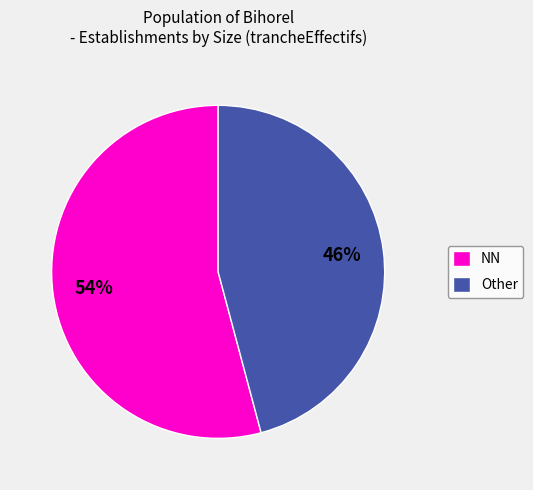

Is the sum of NN and Other greater than half?

Yes